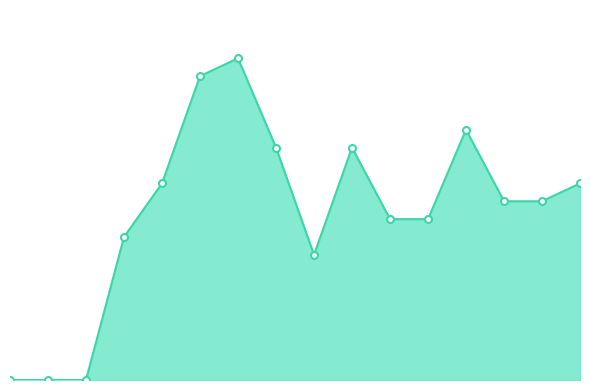

List the labels in order of value, smallest first.

2005-1, 2005-2, 2006-1, 2009-1, 2006-2, 2010-1, 2010-2, 2011-2, 2012-1, 2007-1, 2012-2, 2008-2, 2009-2, 2011-1, 2007-2, 2008-1